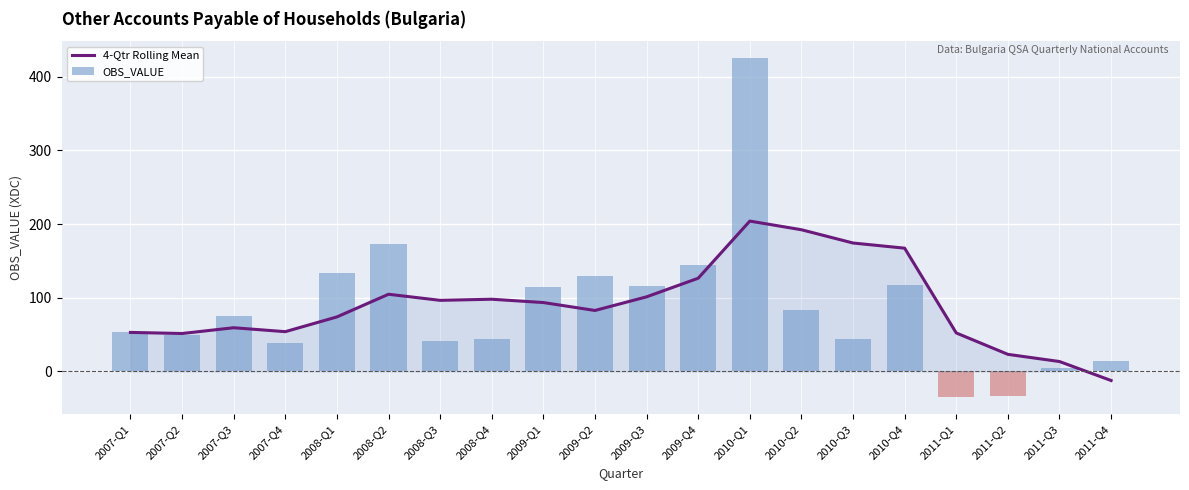

At which label does OBS_VALUE reach its peak?

2010-Q1